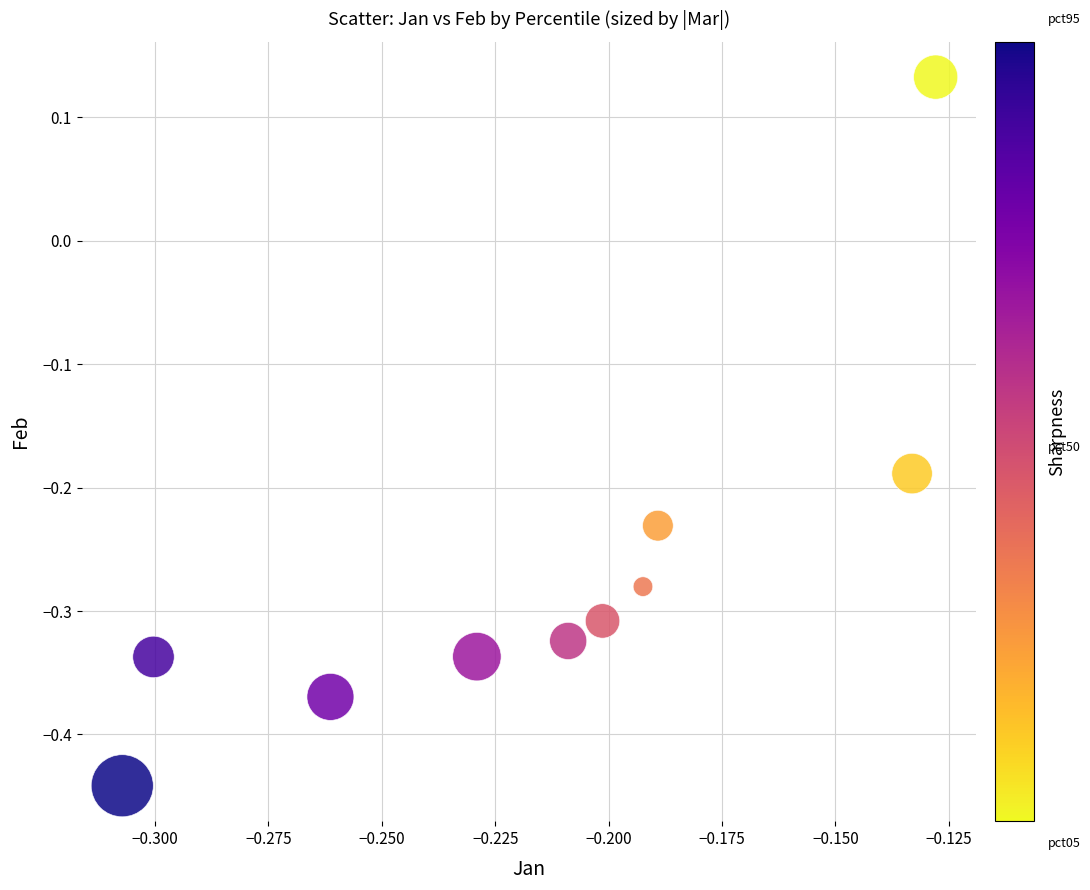

What is the range of Y values (max minus min)?

0.6